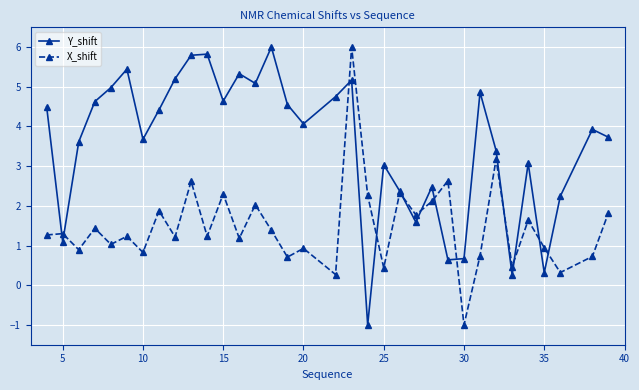

List the series in order of their overall mean, lowest first.

X_shift, Y_shift